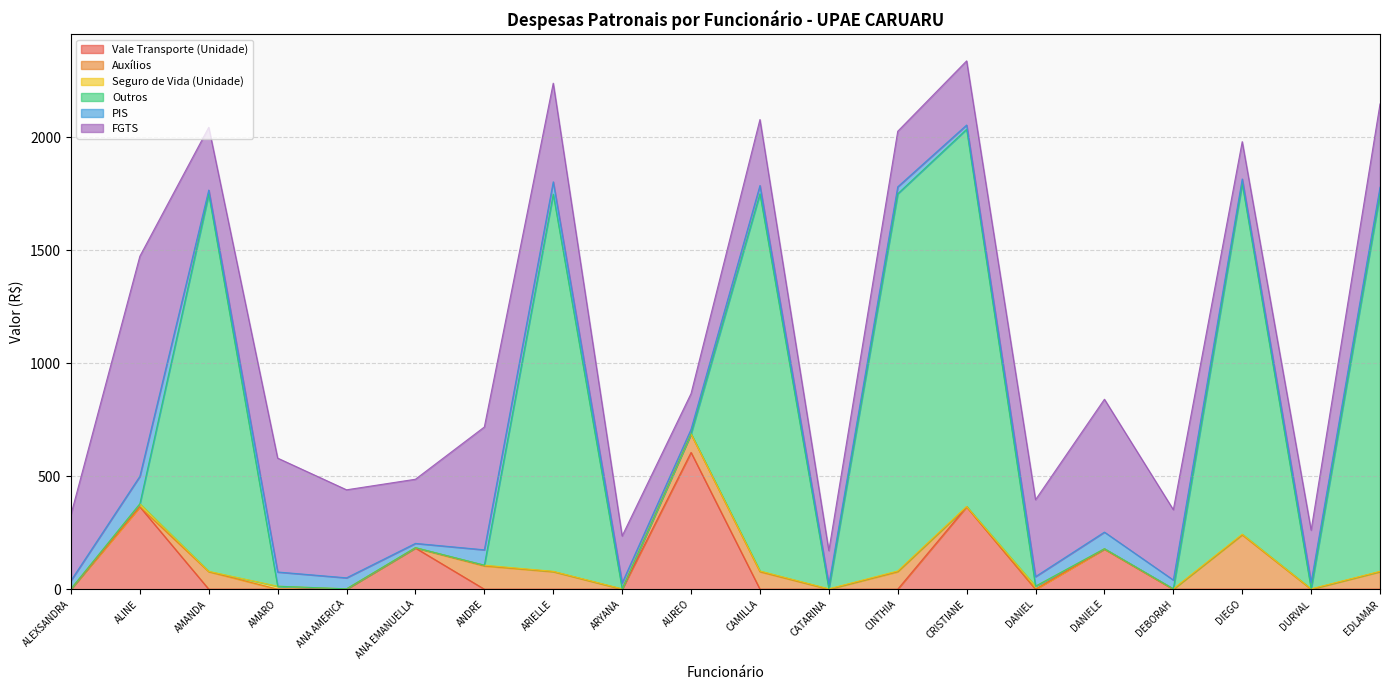

How many categories are shown in the chart?

20